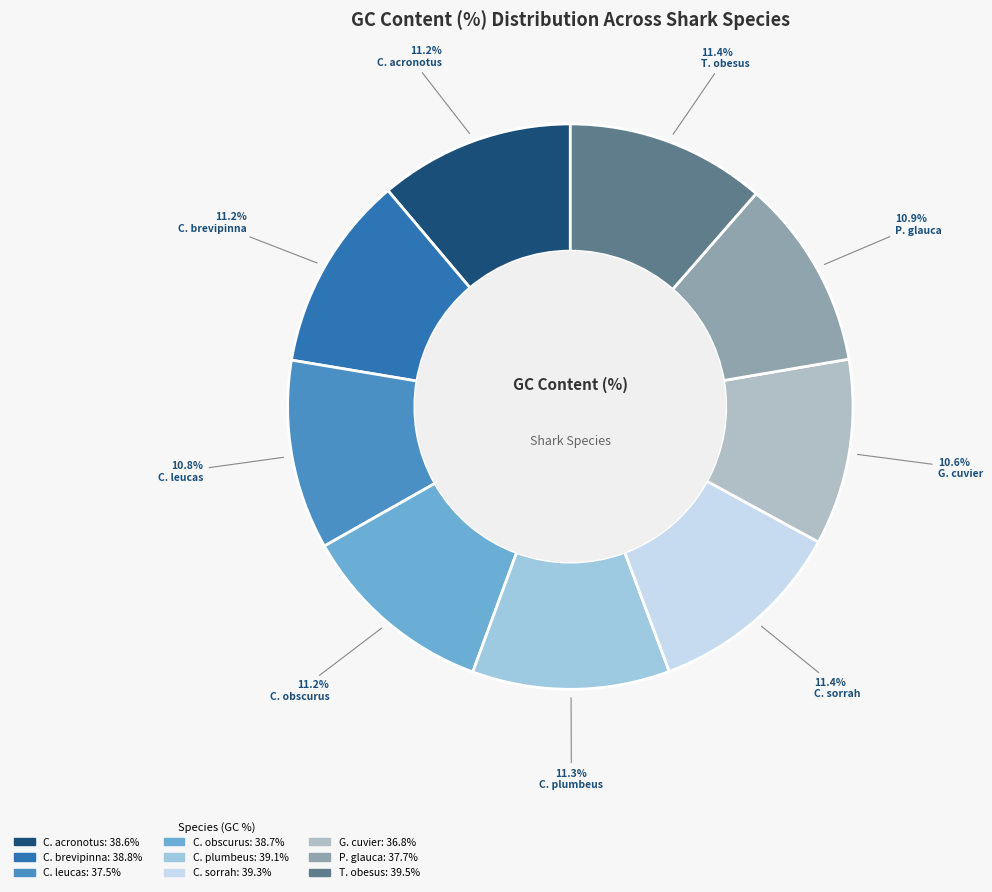

Count the number of slices in the pie.

9